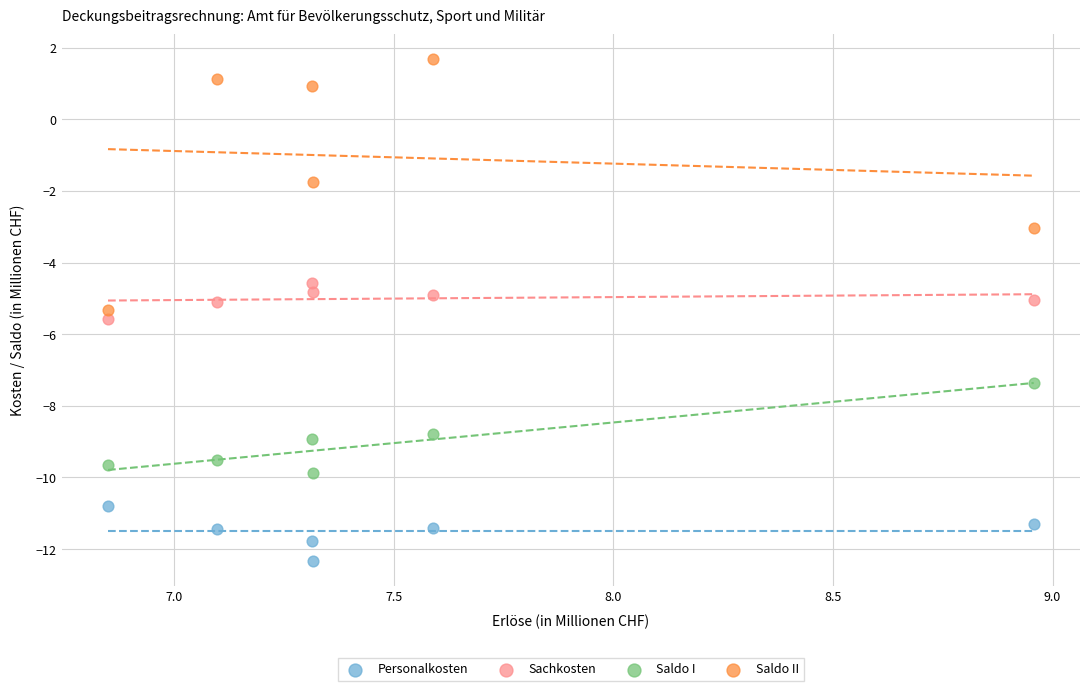

What is the X range (max minus min) for the scatter plot?

2.1